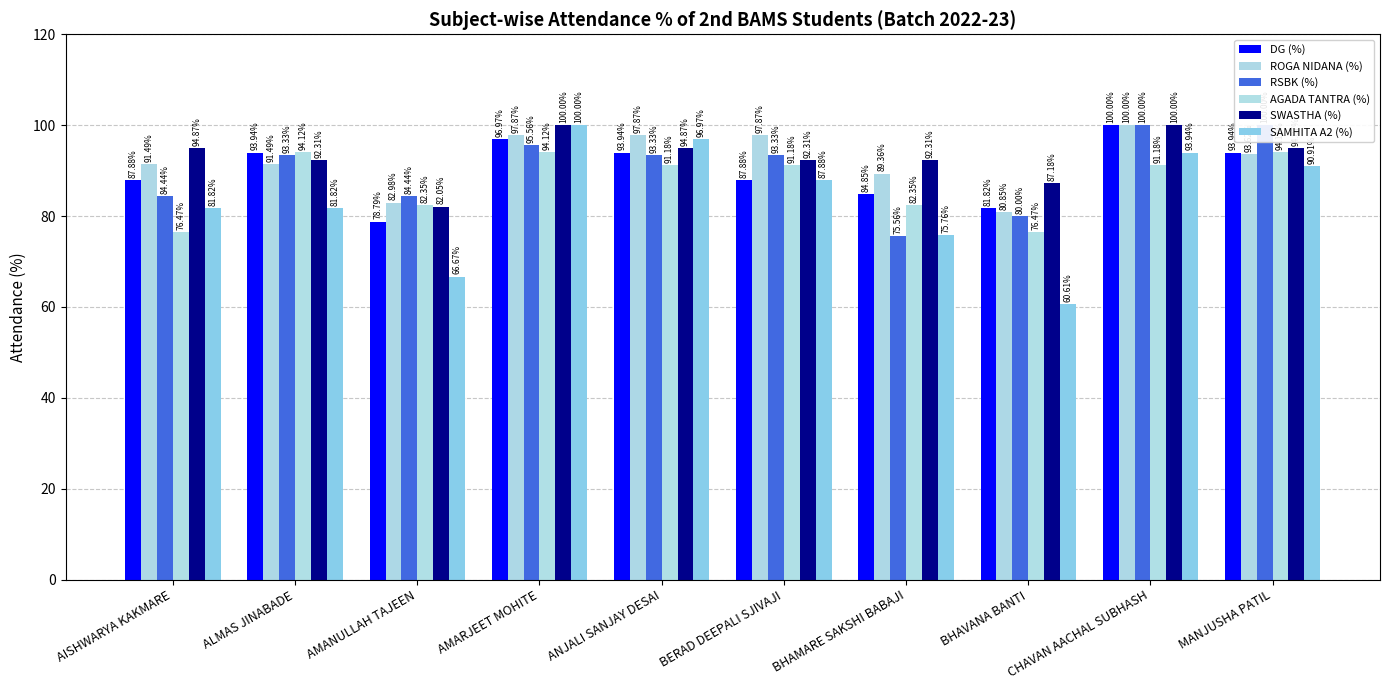

At how many categories does at least one series exceed 74?

10